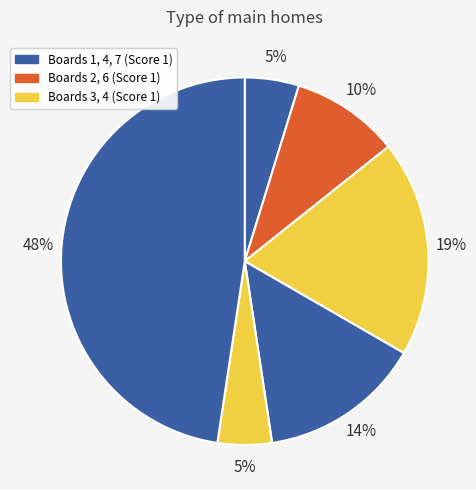

How many slices are in this pie chart?

6